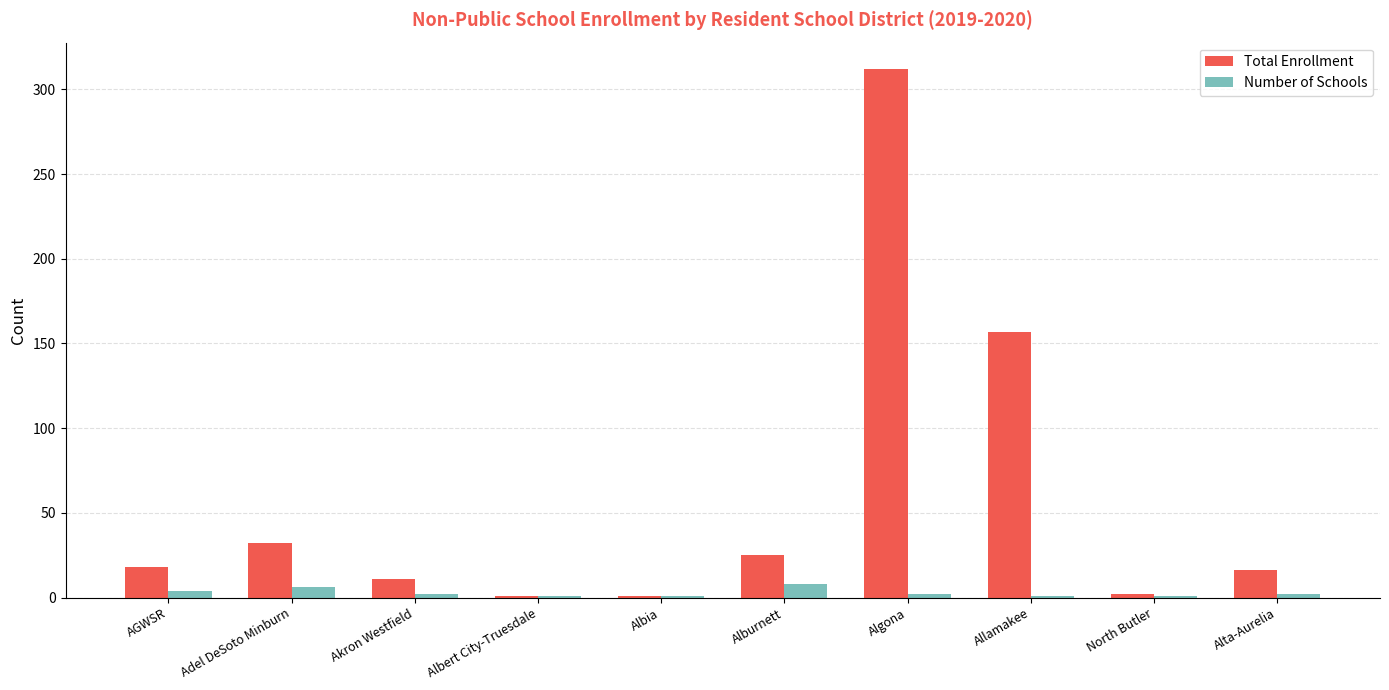

Between AGWSR and Algona, which series saw the biggest shift?

Total Enrollment